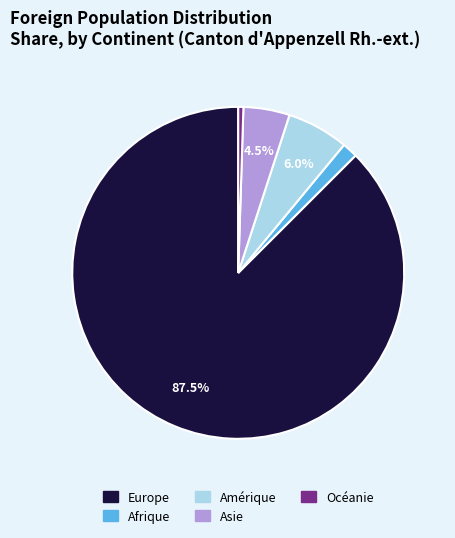

To the nearest percent, what is the average slice percentage?

20%